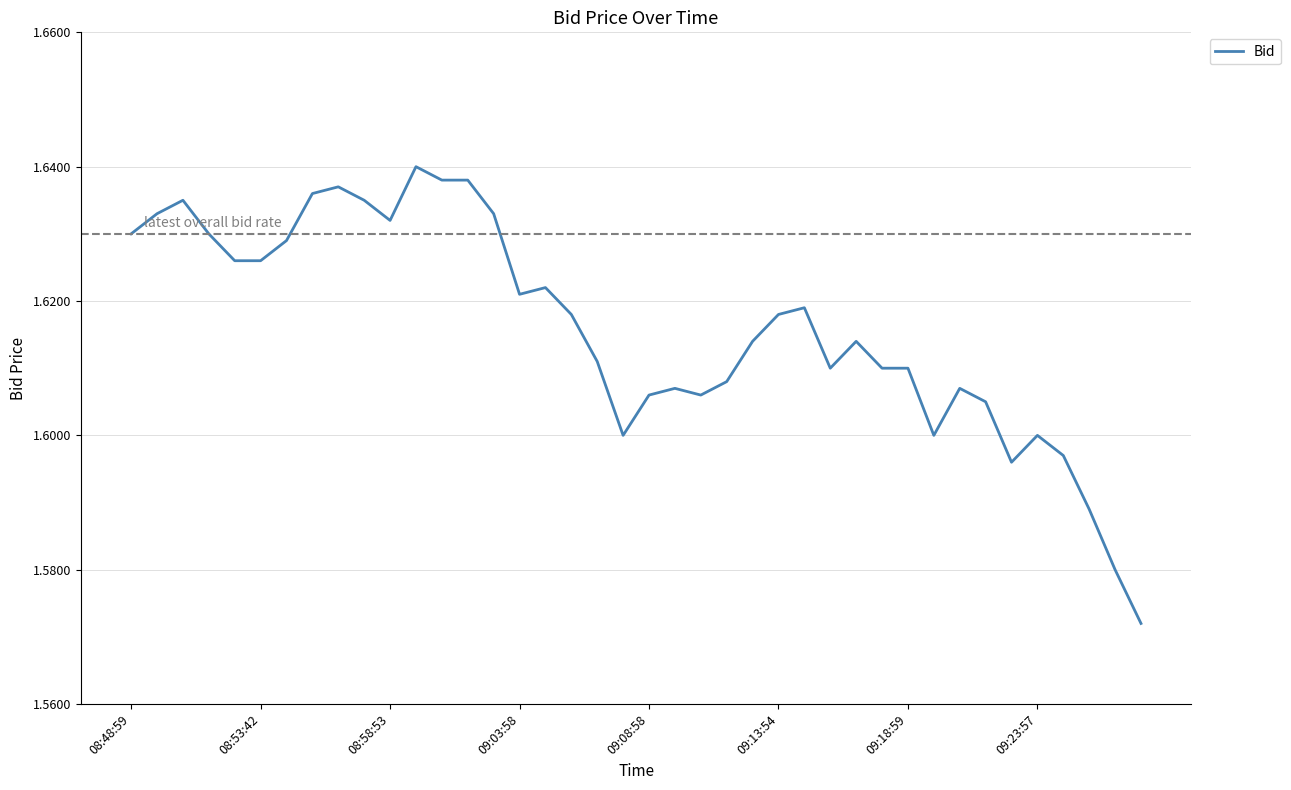

How many lines are shown in the chart?

1